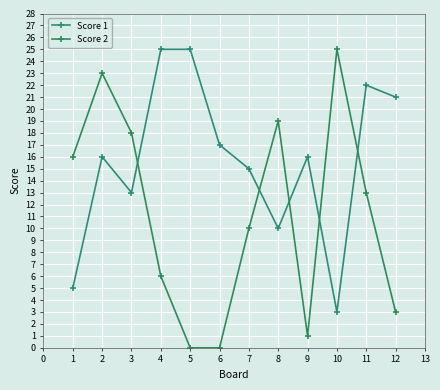

What is the total value across all series at 10?

28